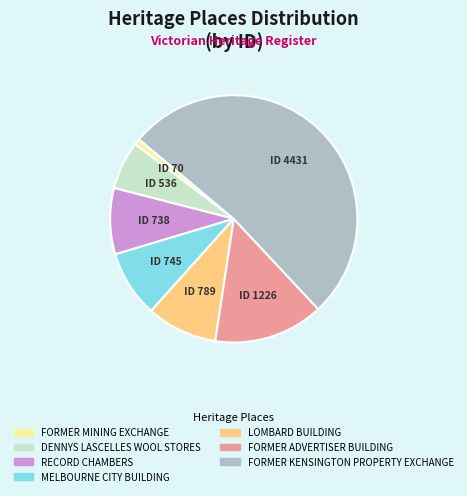

Count the number of slices in the pie.

7